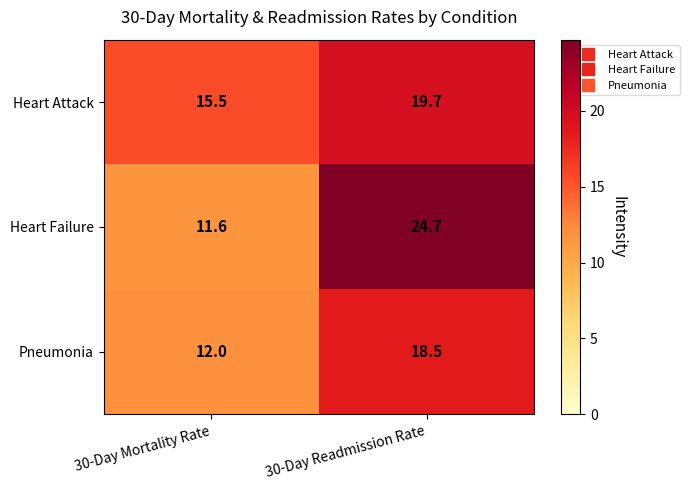

Which series has the widest spread of values?

Heart Failure